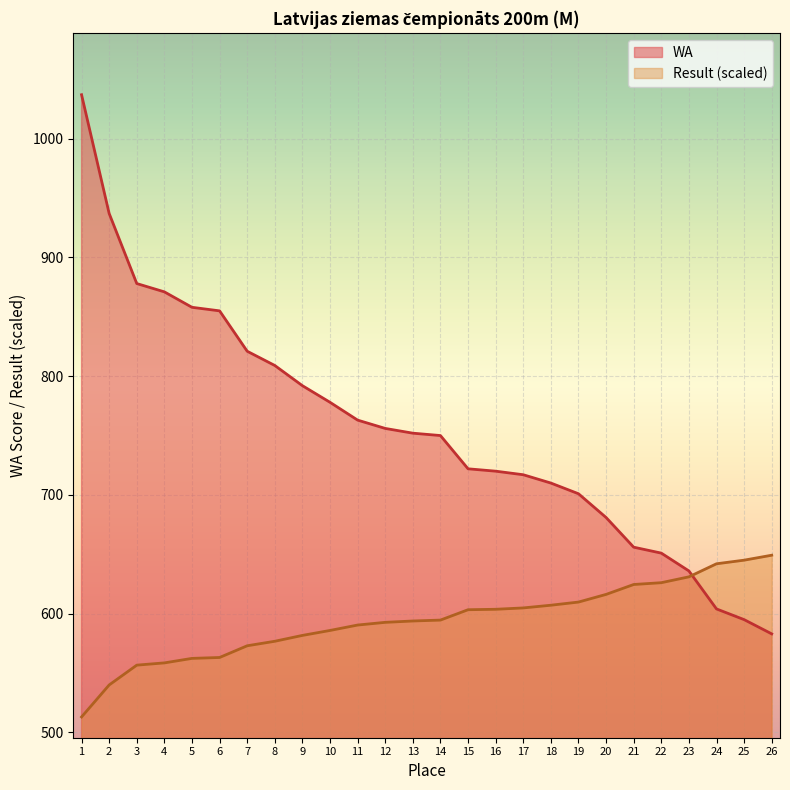

Between which two adjacent categories do Result and WA first intersect?

23 and 24